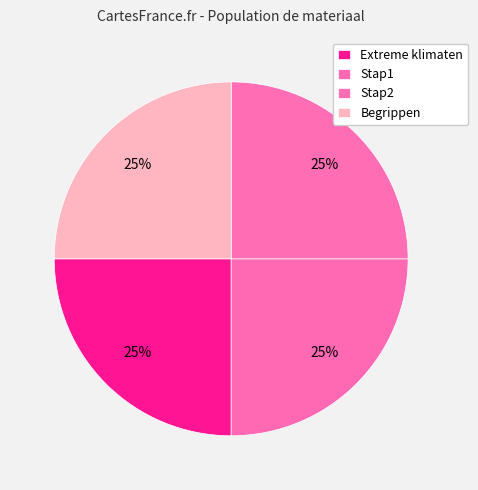

What portion of the pie excludes Extreme klimaten?

75.0%